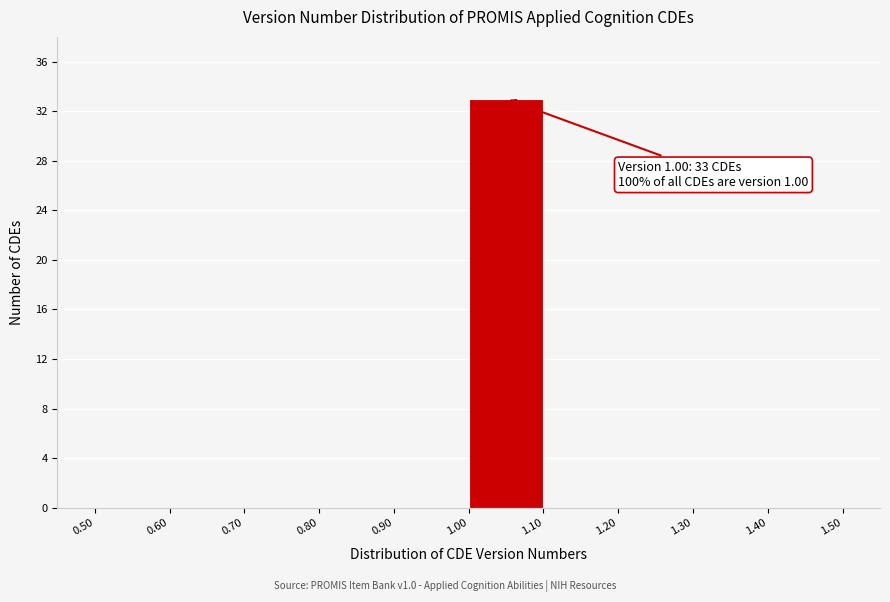

Over which range of the x-axis is the bar tallest?

1.00 to 1.10